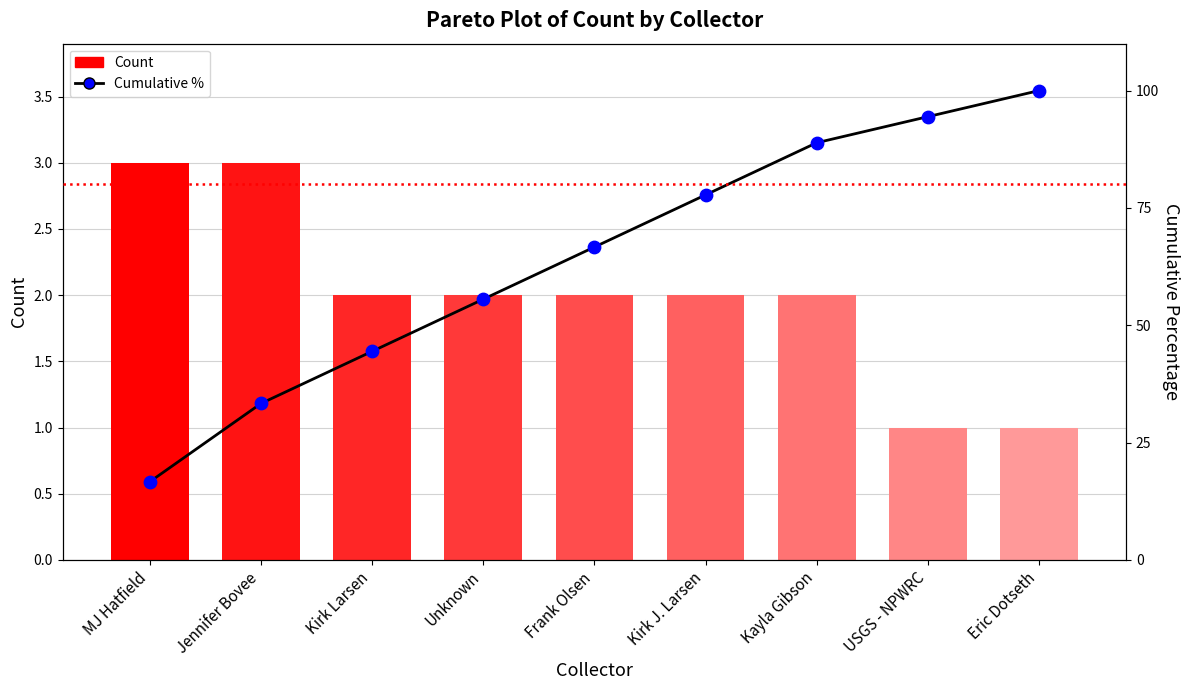

Which series has the widest spread of Y values?

Cumulative %